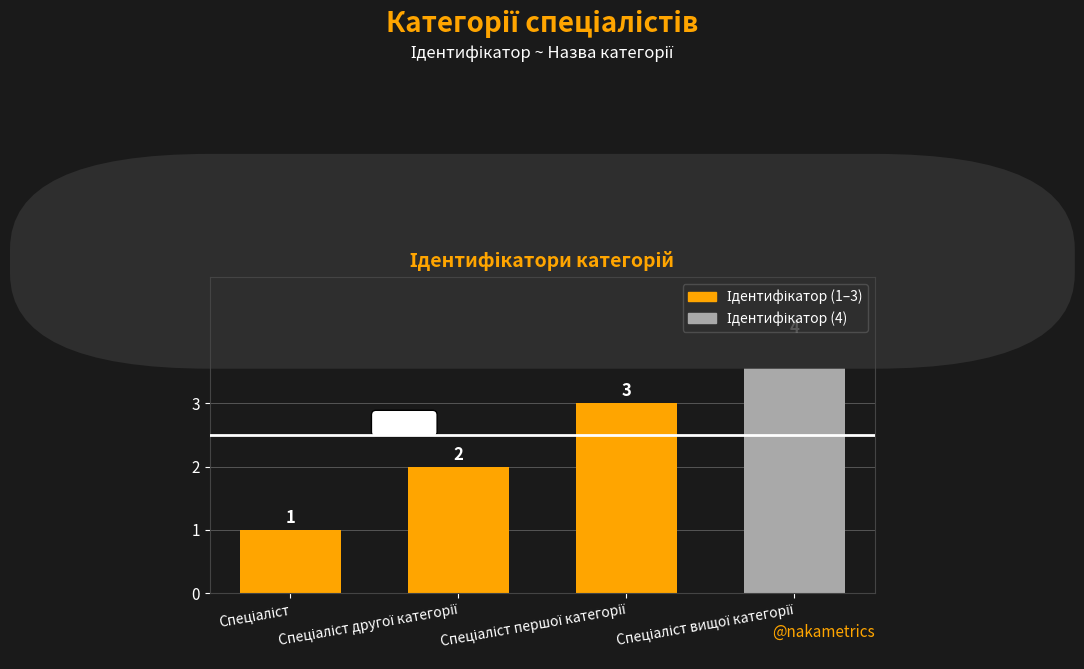

What is the difference between the maximum and minimum values?

3